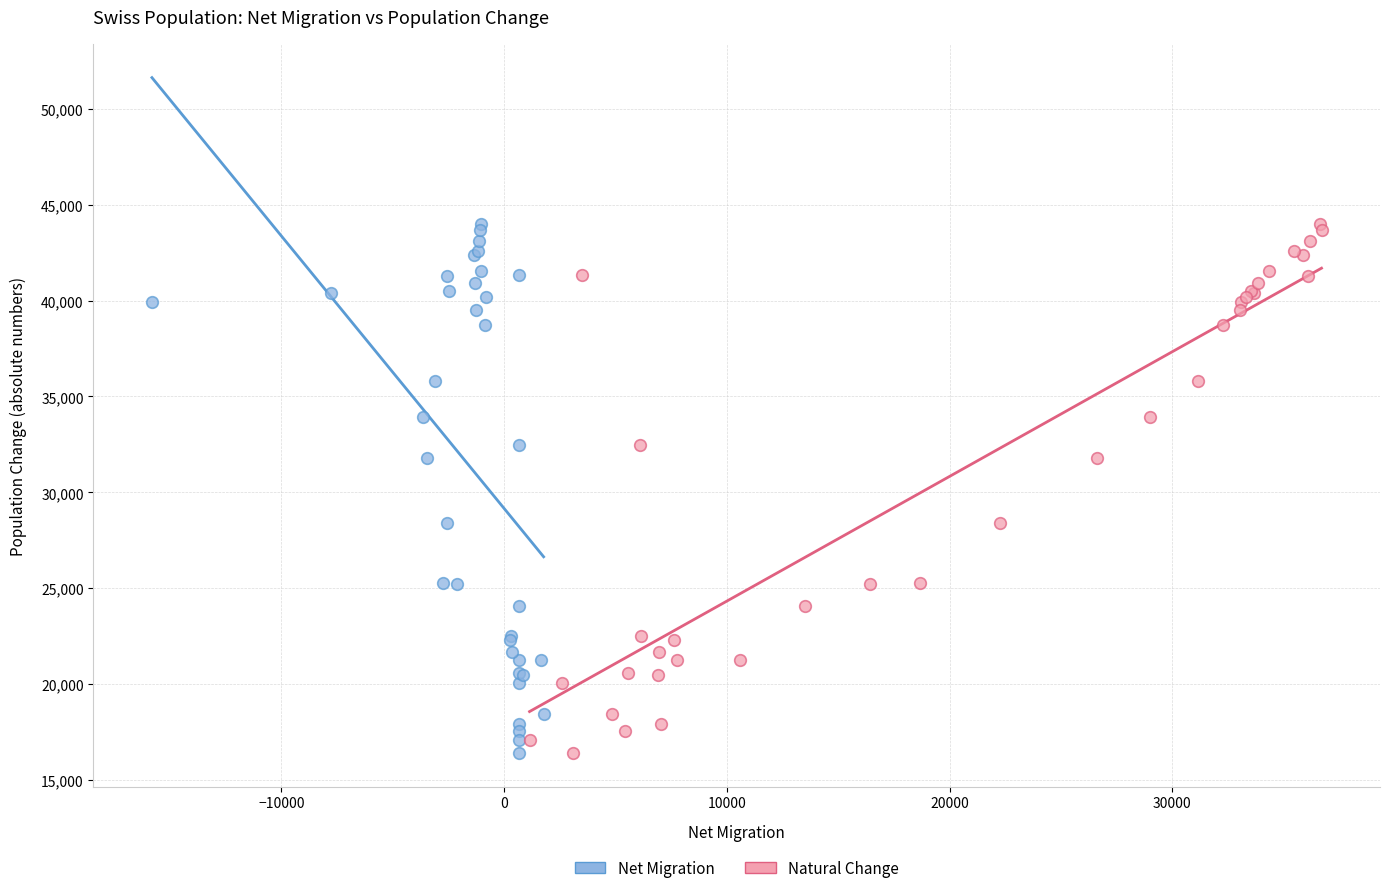

What are all the series names shown in the legend?

Net Migration, Natural Change